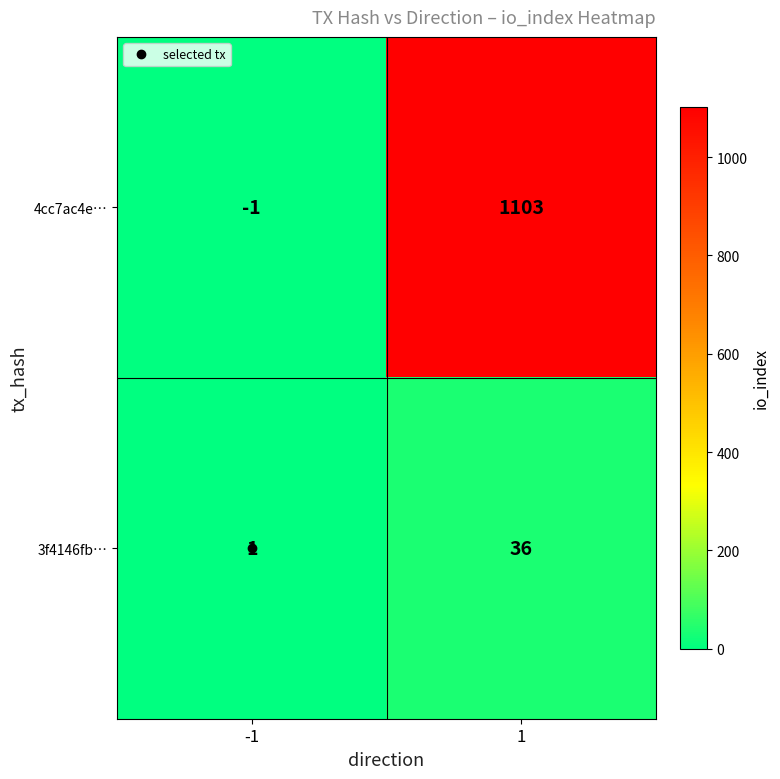

List the series in order of their overall mean, lowest first.

3f4146fb…, 4cc7ac4e…